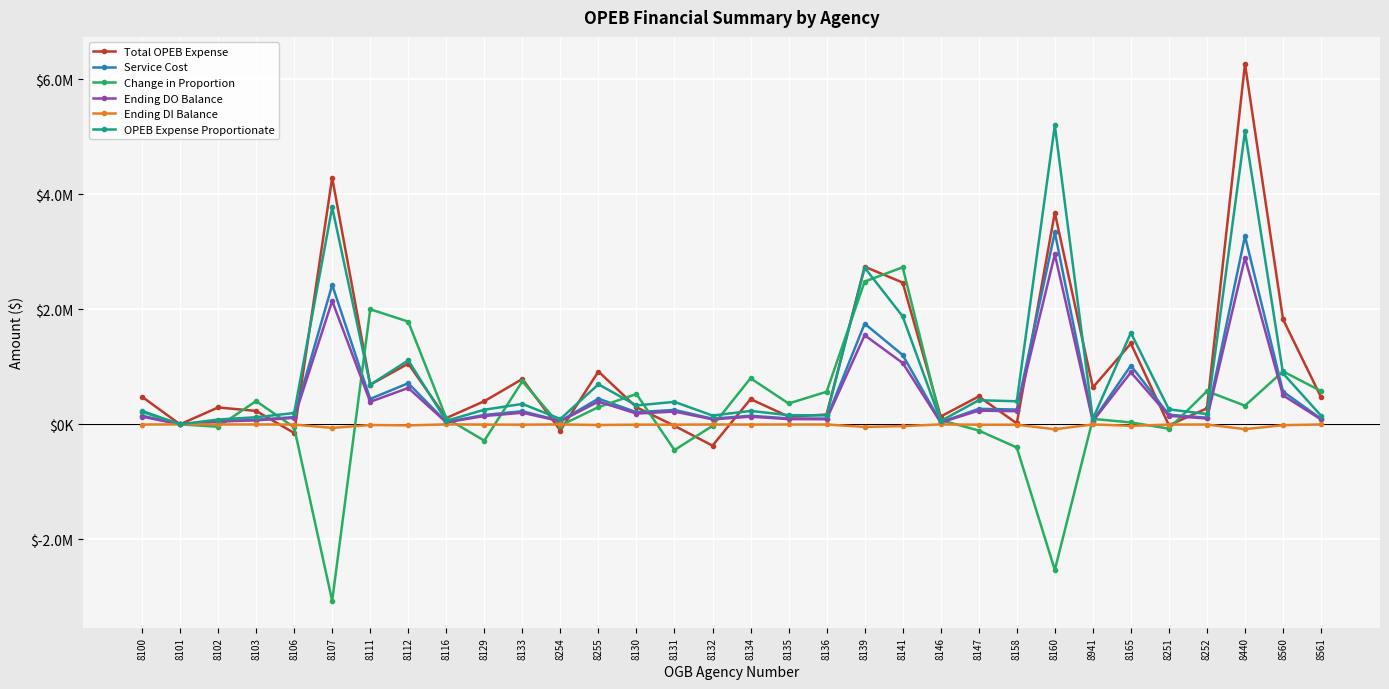

Does the chart have visible grid lines?

Yes